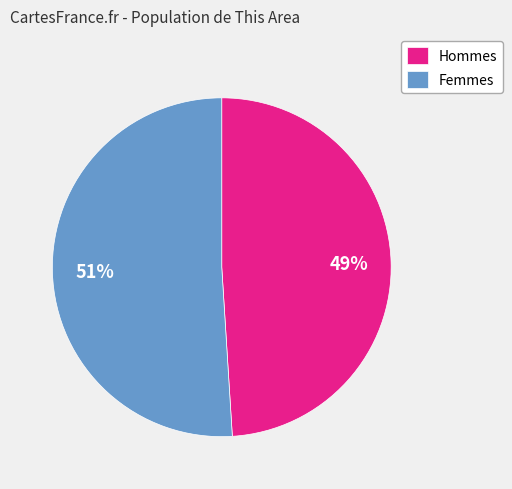

Rank the categories by value from lowest to highest.

Hommes, Femmes